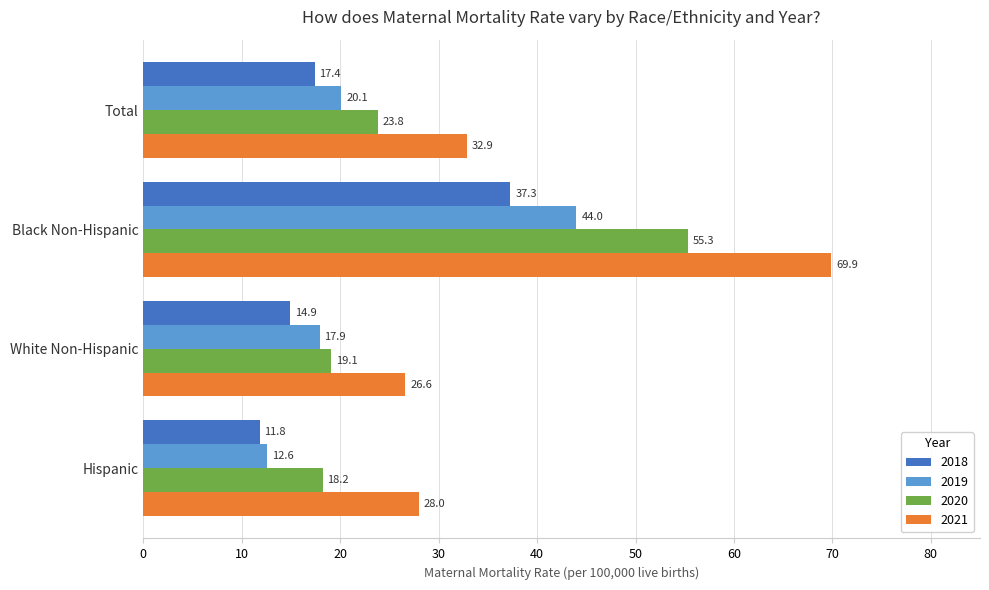

What is the approximate value of 2018 at White Non-Hispanic?

14.9